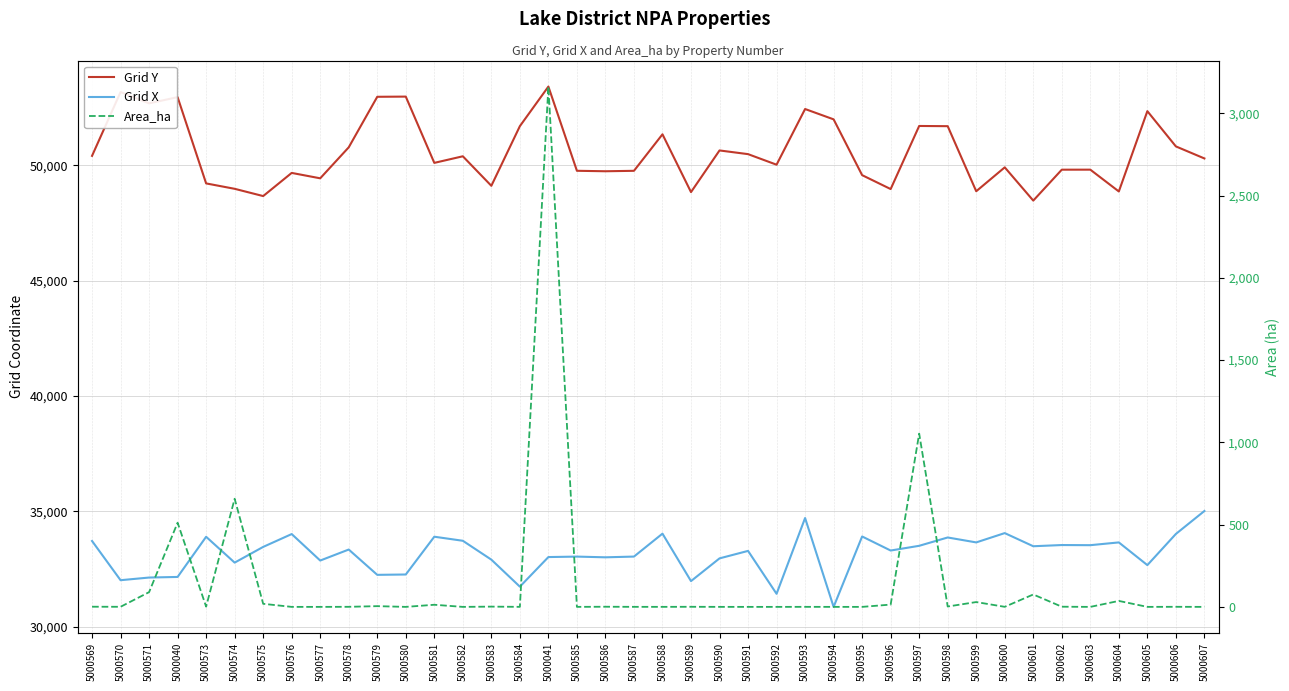

Rank the categories by Grid Y value from lowest to highest.

5000601, 5000575, 5000589, 5000604, 5000599, 5000596, 5000574, 5000583, 5000573, 5000577, 5000595, 5000576, 5000586, 5000587, 5000585, 5000602, 5000603, 5000600, 5000592, 5000581, 5000607, 5000582, 5000569, 5000591, 5000590, 5000578, 5000606, 5000588, 5000598, 5000584, 5000597, 5000594, 5000605, 5000593, 5000571, 5000040, 5000579, 5000580, 5000570, 5000041